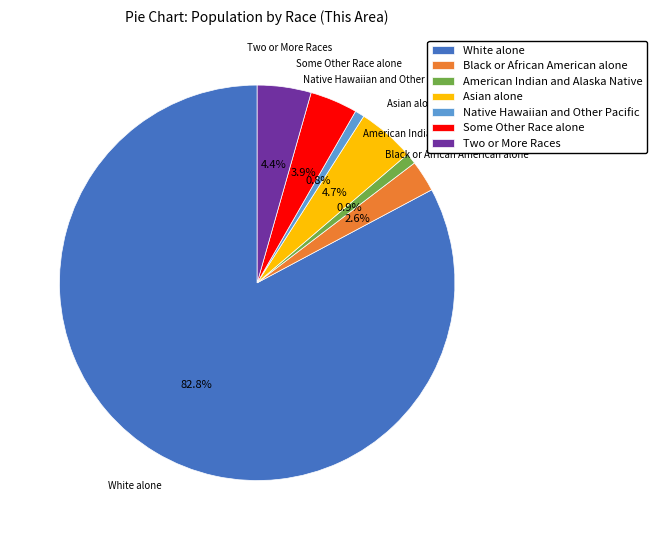

What is the ratio of the value at American Indian and Alaska Native to the value at Two or More Races?

0.2